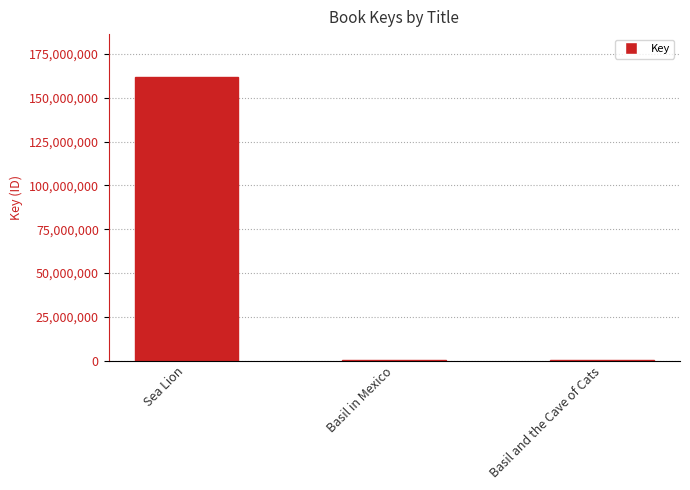

At which label is the value closest to 81065015?

Basil and the Cave of Cats